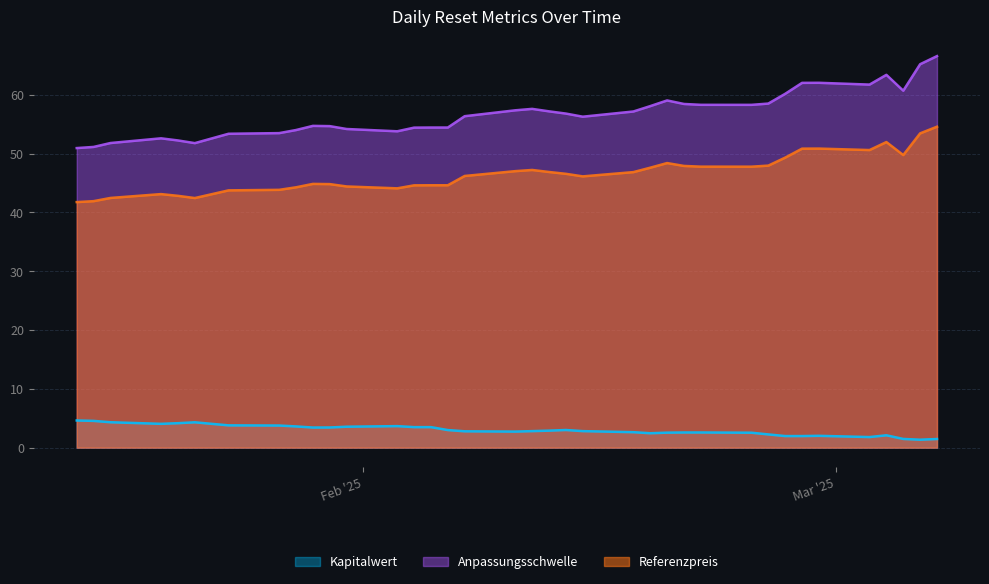

True or false: Kapitalwert and Anpassungsschwelle intersect in this chart.

False